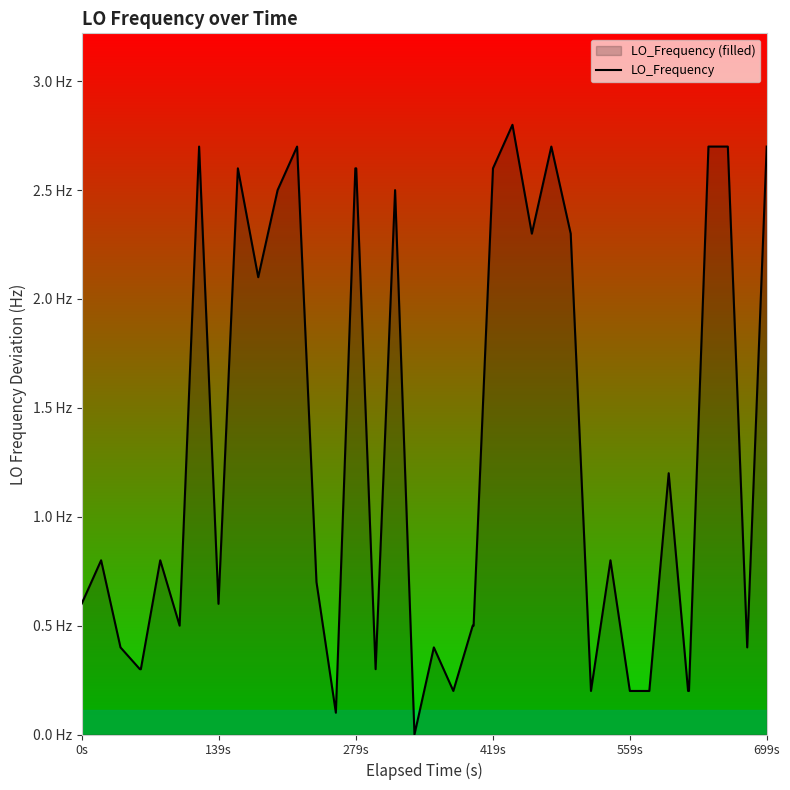

Reading left to right, what are all the values shown in this chart?

0.6	0.8	0.4	0.3	0.3	0.8	0.5	2.7	0.6	2.6	2.1	2.5	2.7	0.7	0.1	2.6	2.6	0.3	2.5	0.0	0.4	0.2	0.5	0.5	2.6	2.8	2.3	2.7	2.3	0.2	0.8	0.2	0.2	1.2	0.2	0.2	2.7	2.7	0.4	2.7